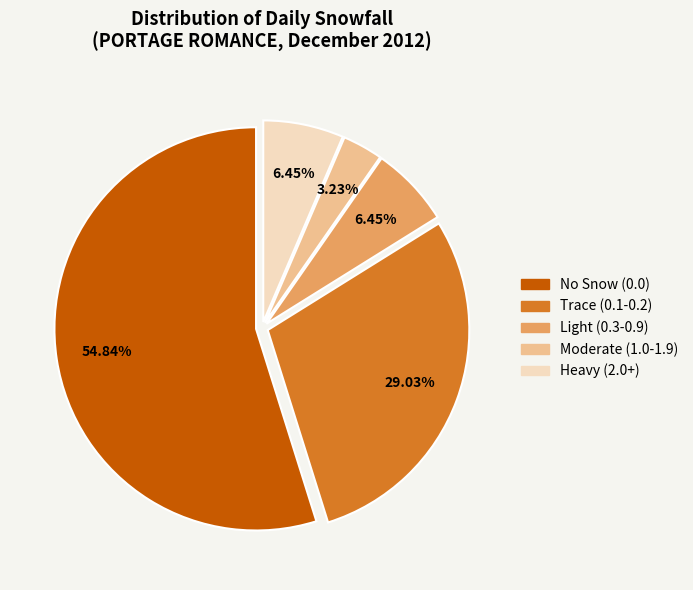

How many slices are in this pie chart?

5